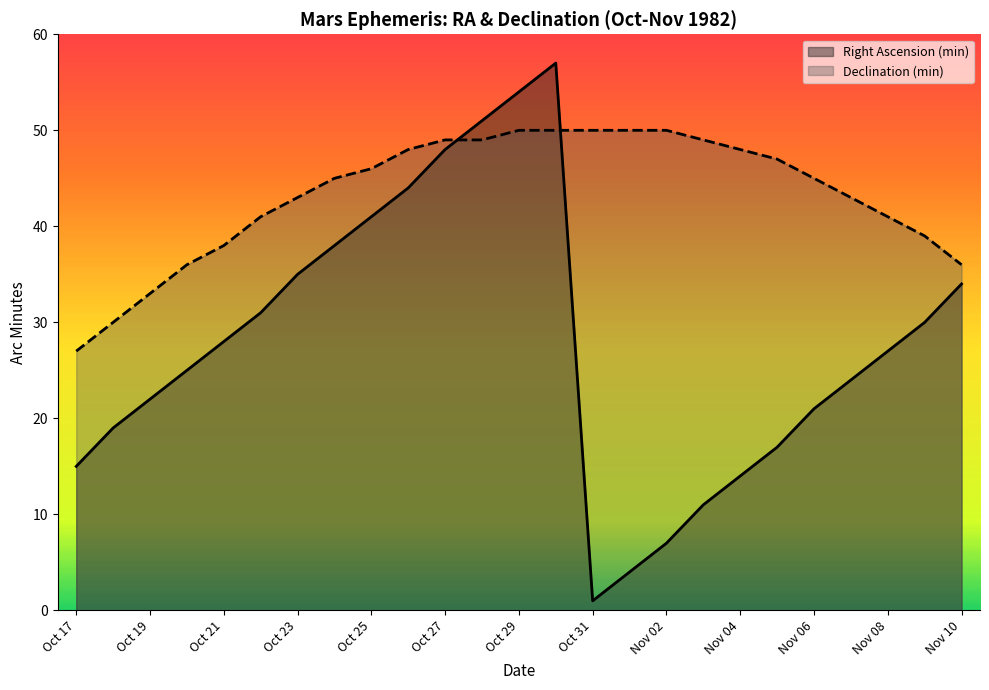

Where is the first local maximum for Right Ascension (min)?

Oct 30